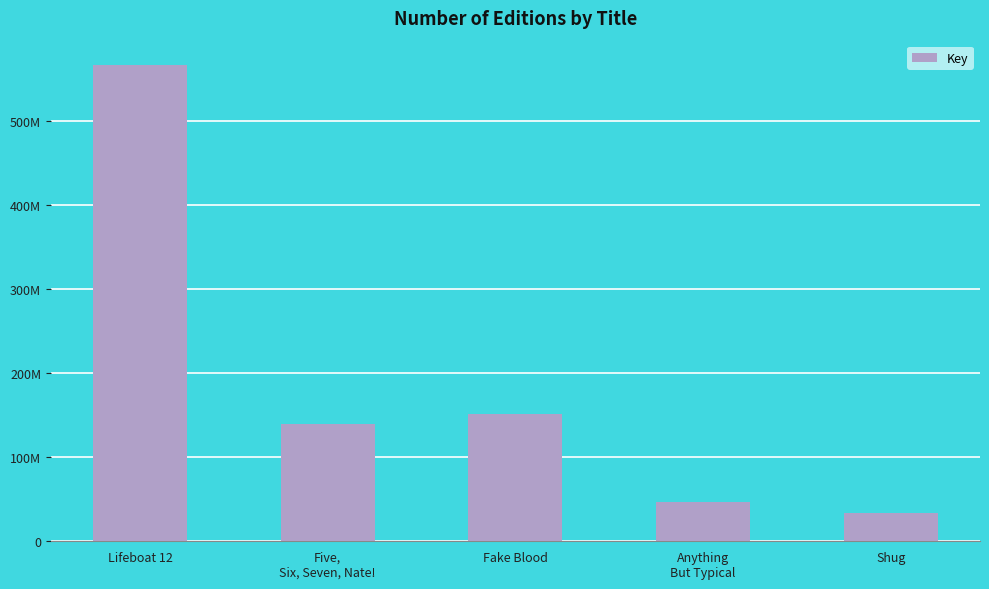

What is the maximum value shown in the chart?

567301969